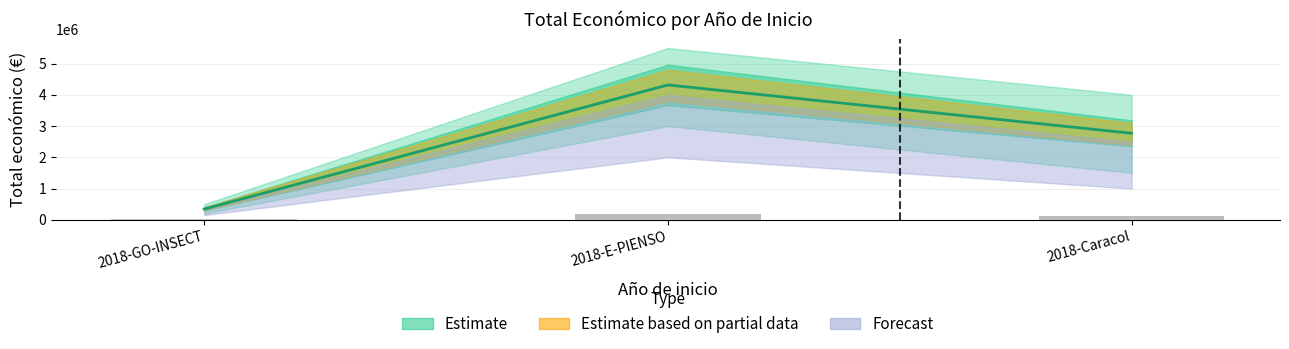

Is it true that the value at 2018-Caracol is 2769359?

True